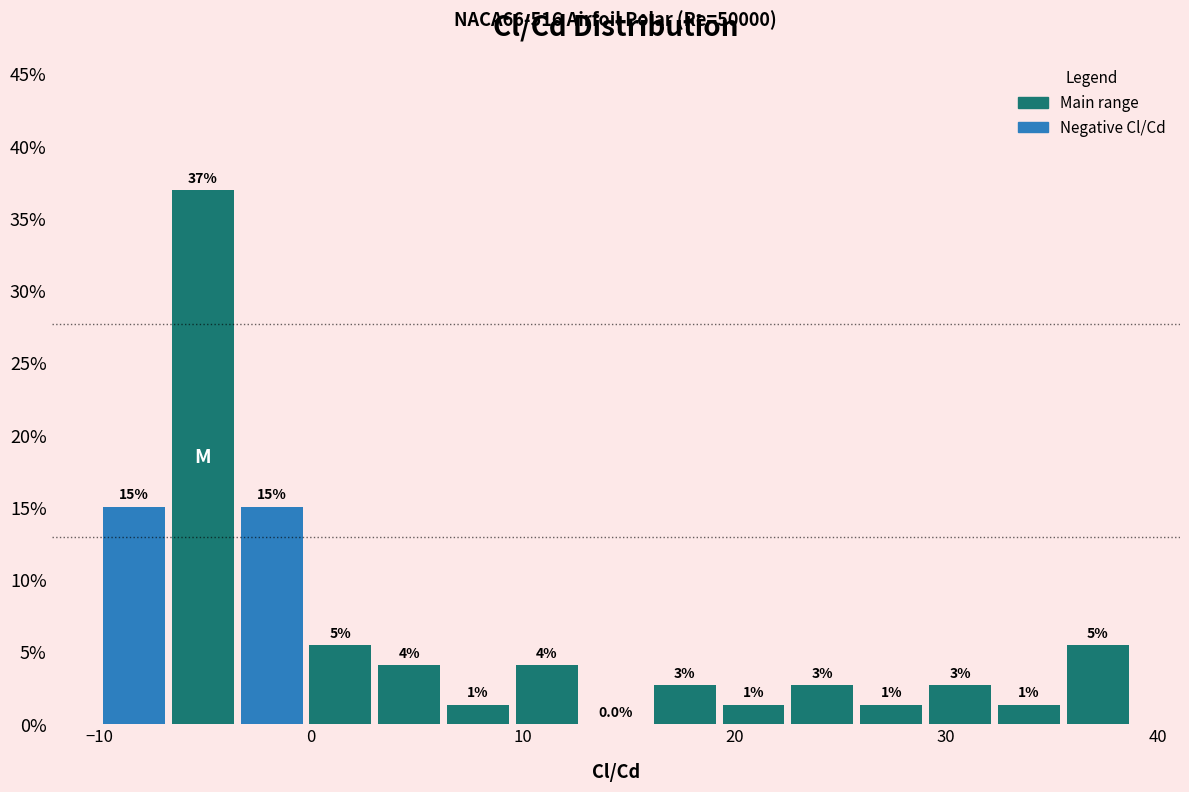

Read against the x-axis, roughly where is the centre of the tallest bar?

-5